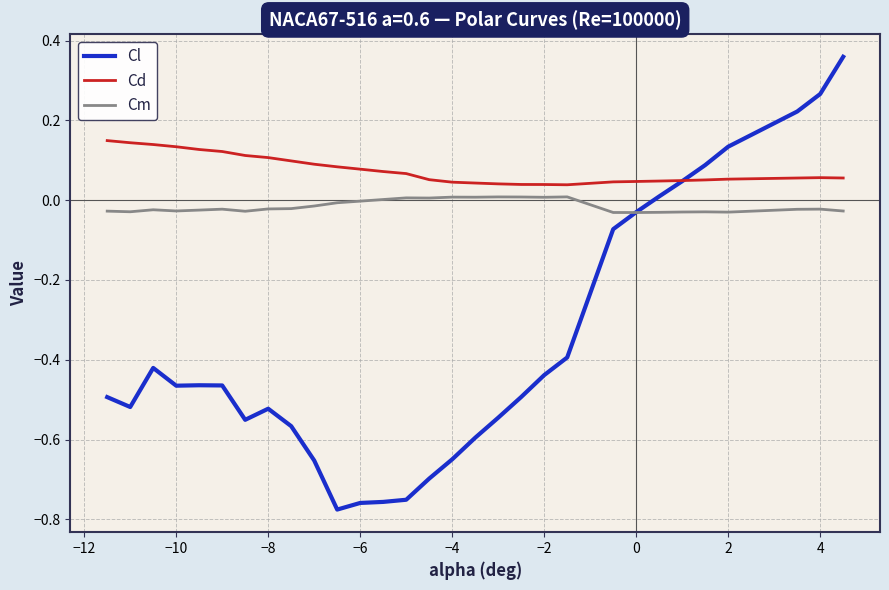

Which series has the widest spread of values?

Cl